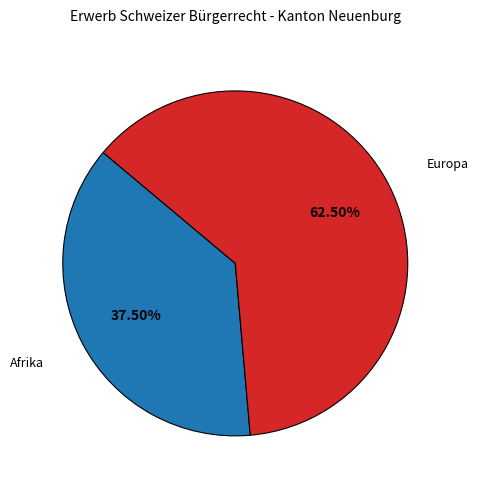

Does any single category account for the majority?

Yes